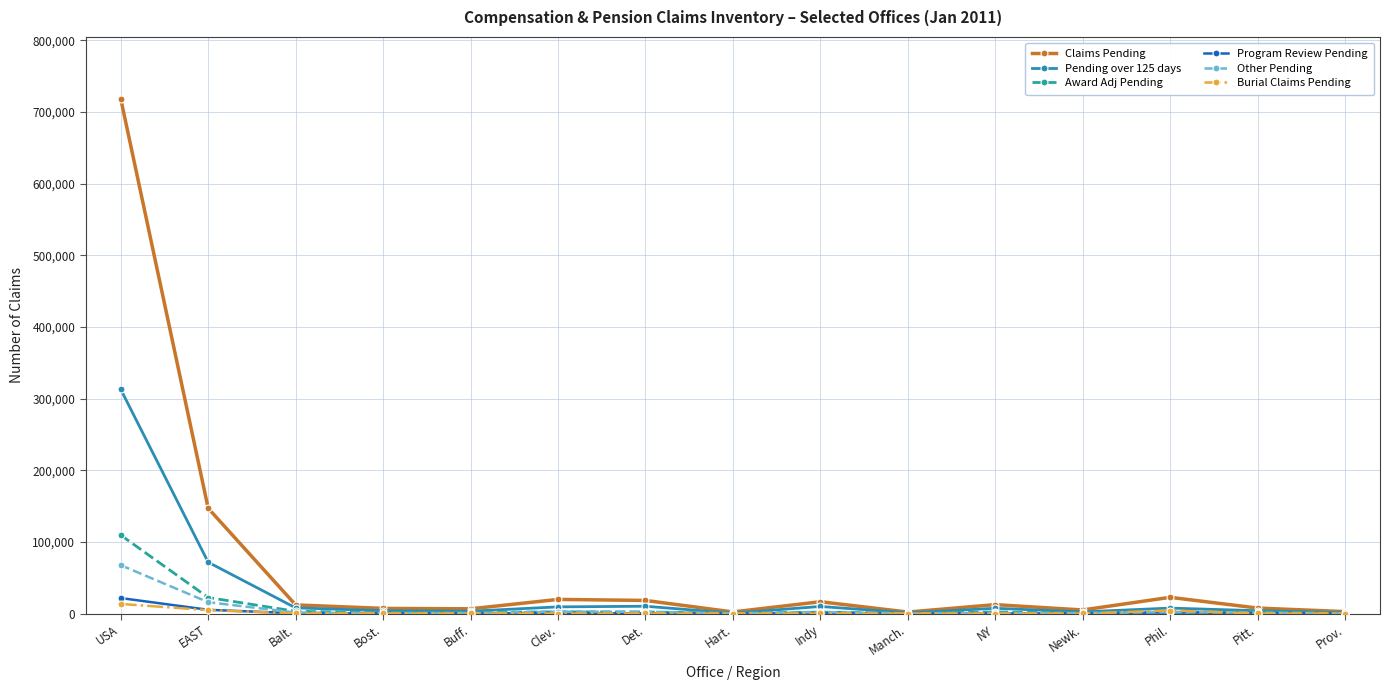

What is the smallest value displayed?

2